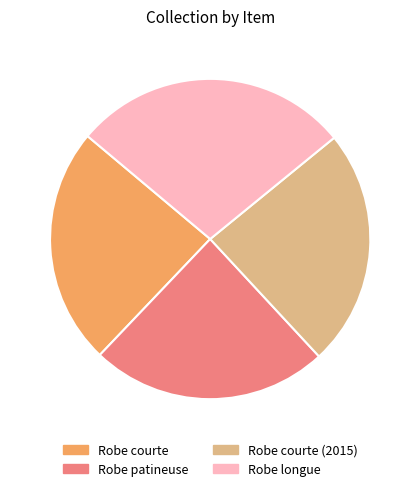

Do Robe courte and Robe longue together represent more than half of the pie?

Yes